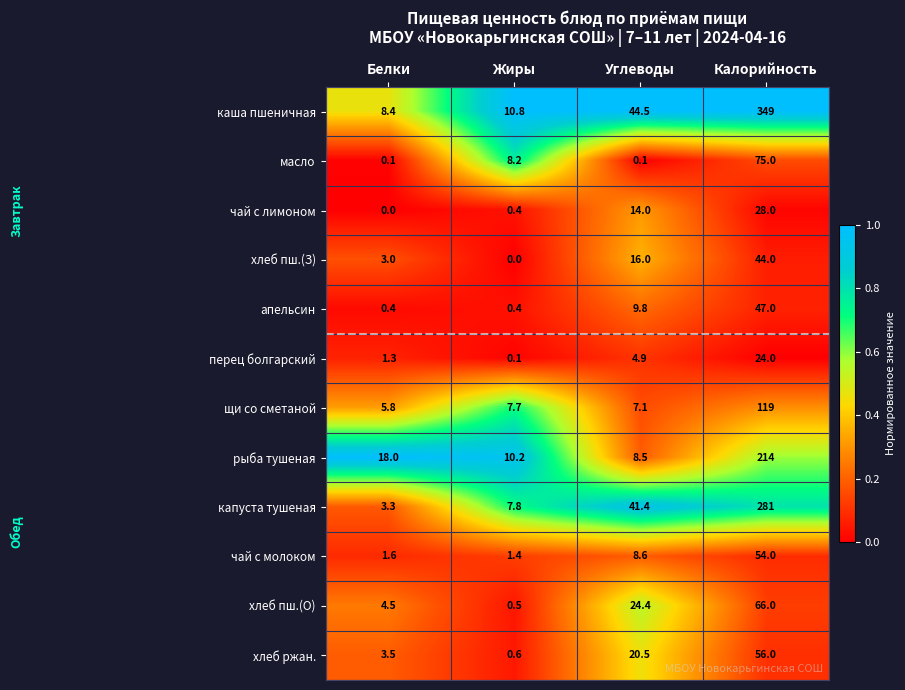

What is the spread (max minus min) of values at Жиры?

10.8